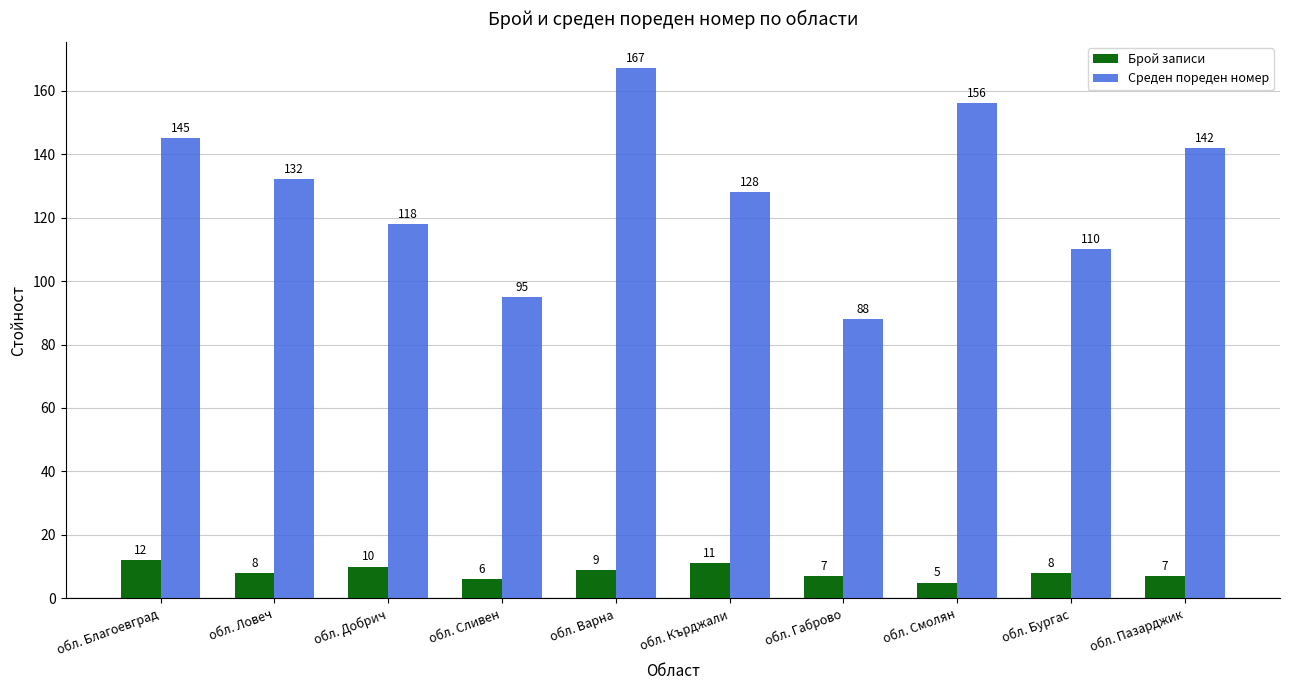

Which category has the highest value in the Среден пореден номер series?

обл. Варна